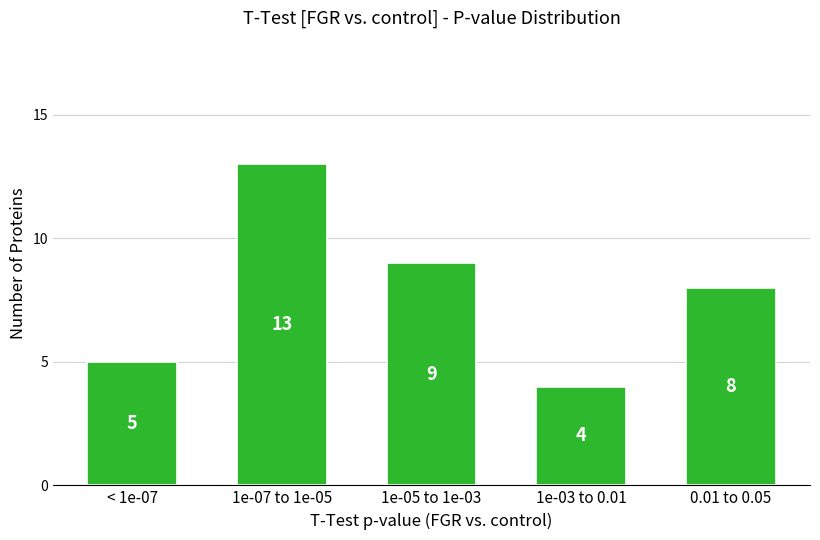

Reading left to right, what are all the values shown in this chart?

5	13	9	4	8